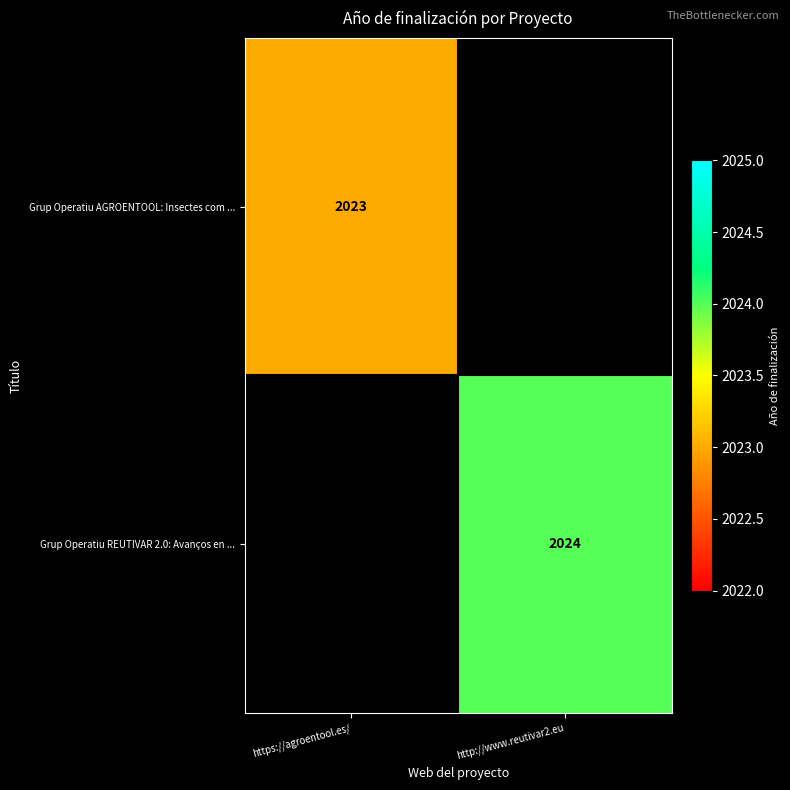

Is it true that Grup Operatiu REUTIVAR 2.0: Avanços en ... equals 2024 at http://www.reutivar2.eu?

True